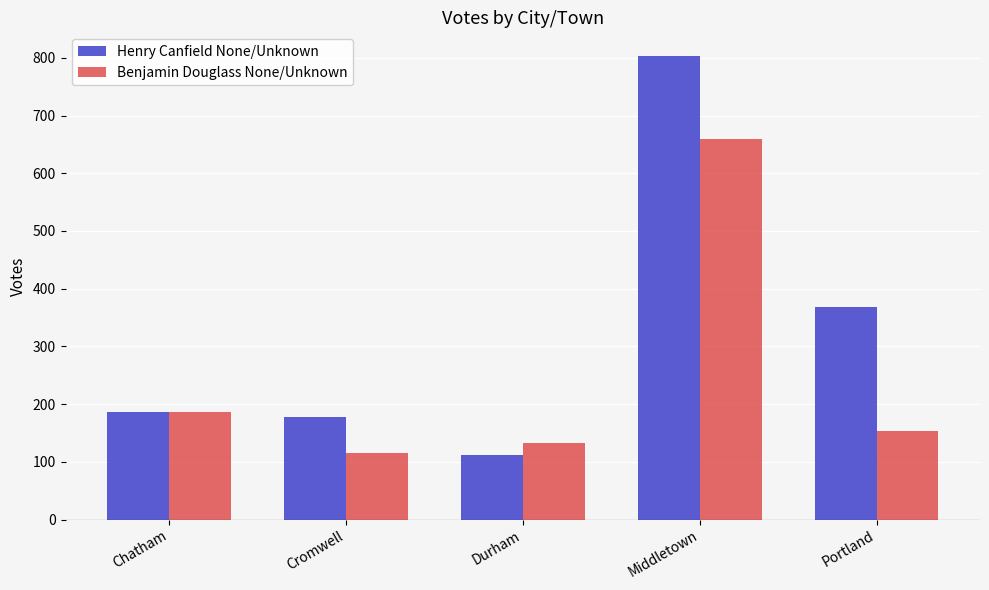

Are the bars grouped side by side (vs. stacked)?

Yes